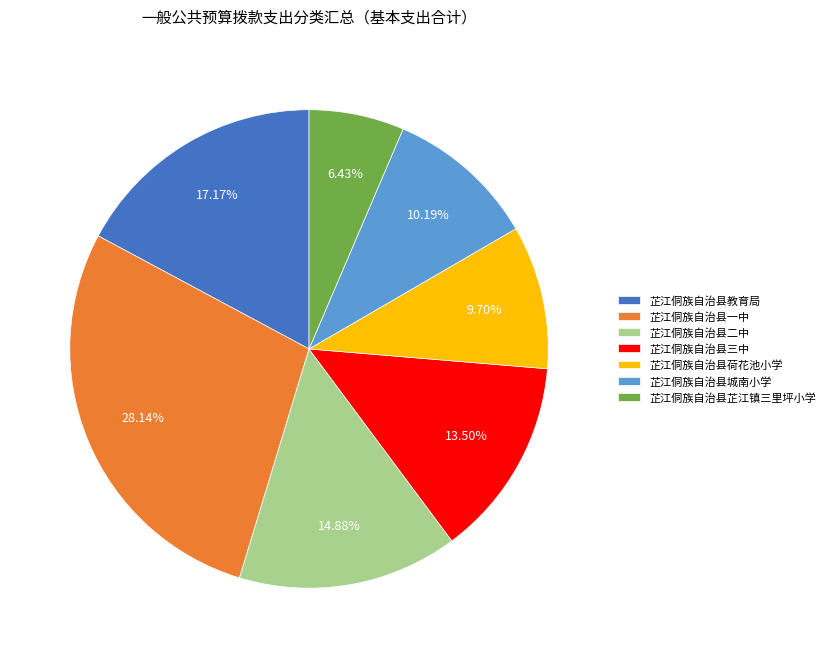

Is 芷江侗族自治县荷花池小学 the majority of the pie?

No